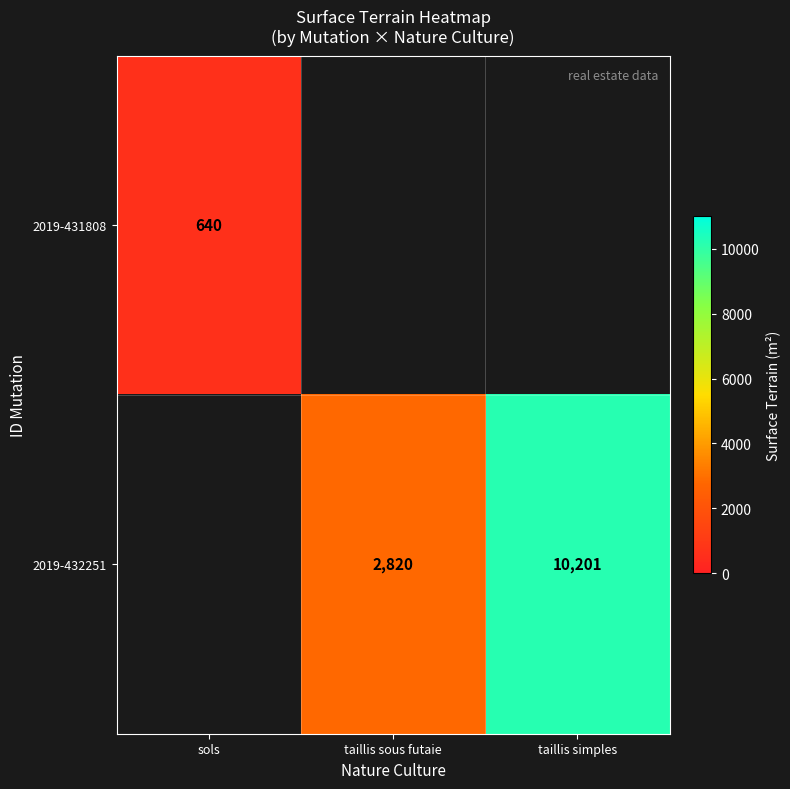

True or false: 2019-431808 has a value of 640 at sols.

True